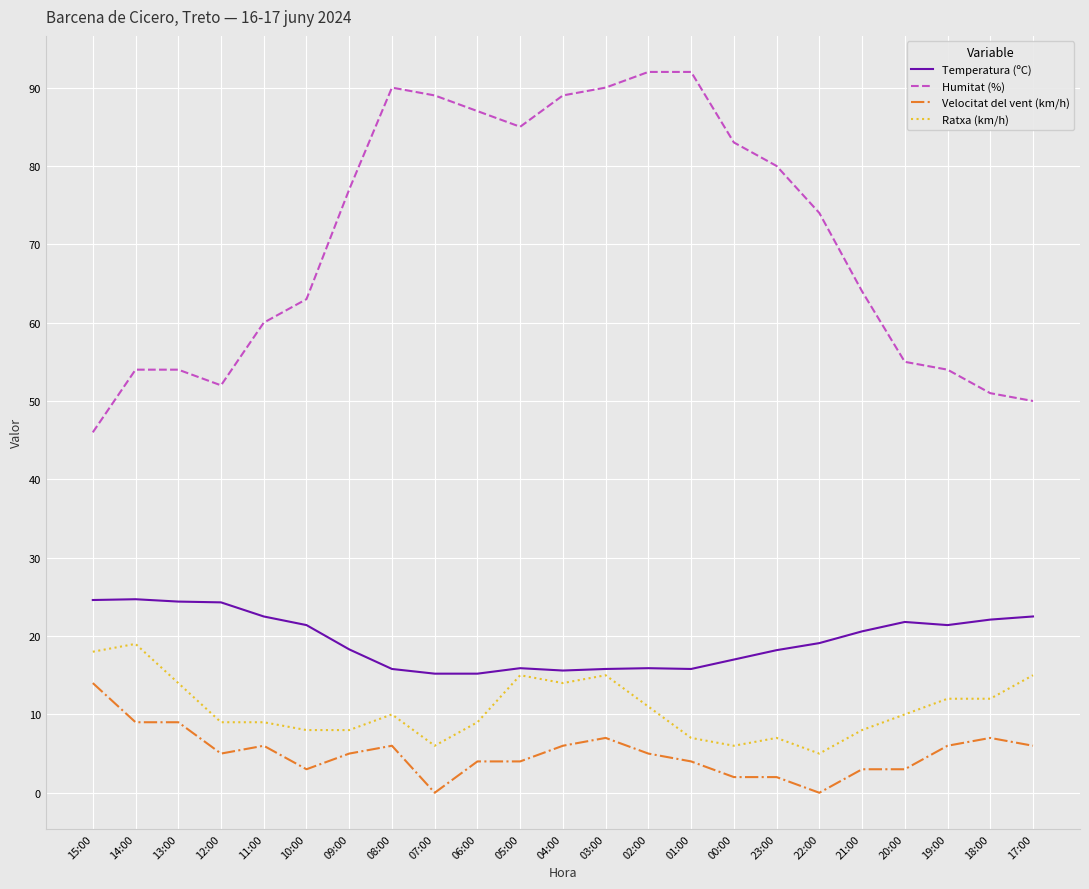

List the series in order of their peak value, lowest first.

Velocitat del vent (km/h), Ratxa (km/h), Temperatura (ºC), Humitat (%)